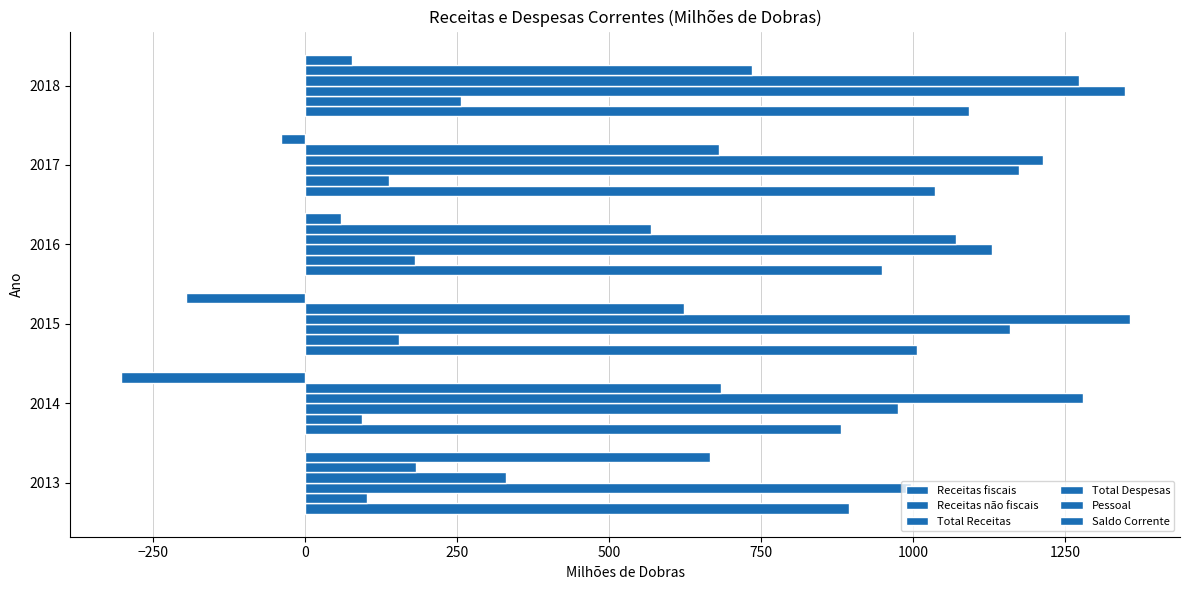

How many data points in Saldo Corrente are above 58?

3